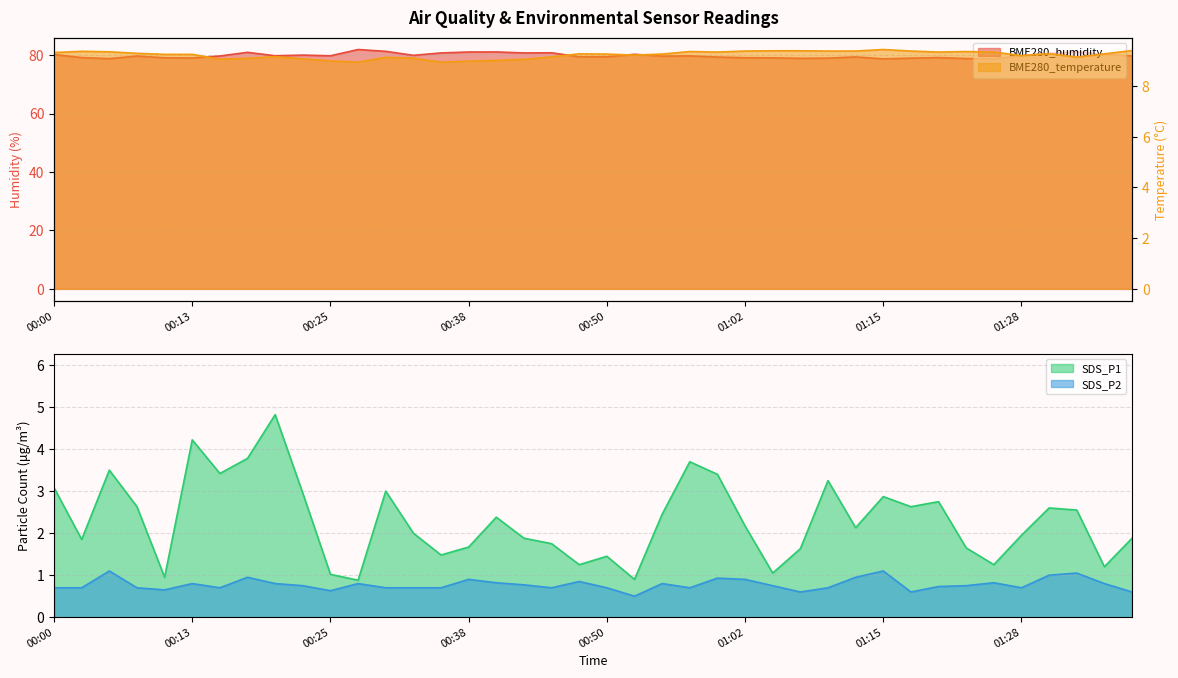

What is the lowest value of the BME280_temperature series?

8.9